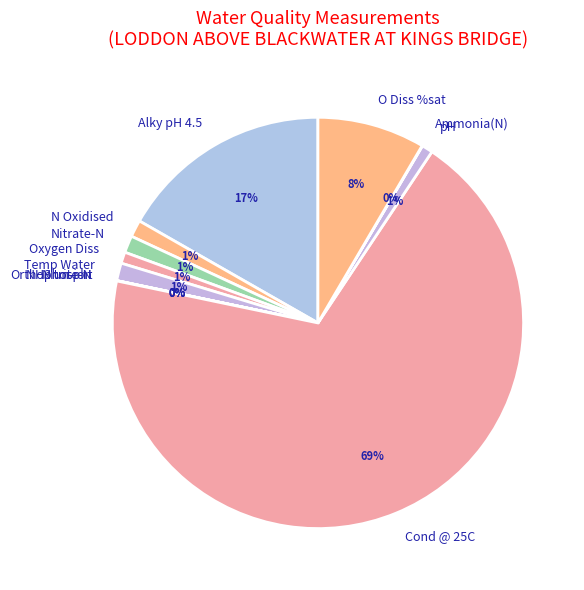

True or false: N Oxidised accounts for 1% of the total.

True